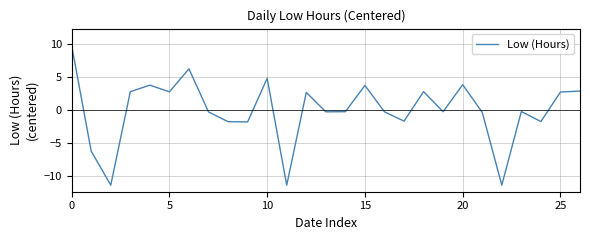

True or false: there are more than 0 points higher than both neighbors.

True